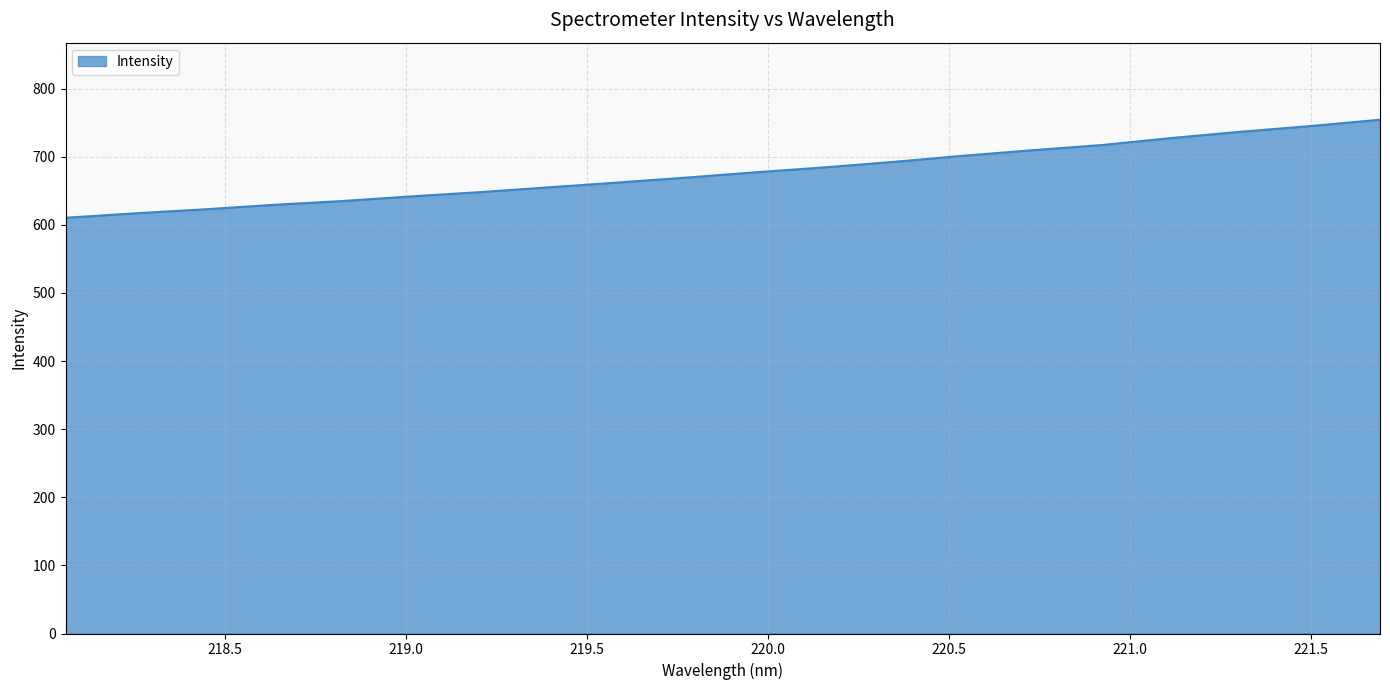

What is the maximum value shown in the chart?

754.3